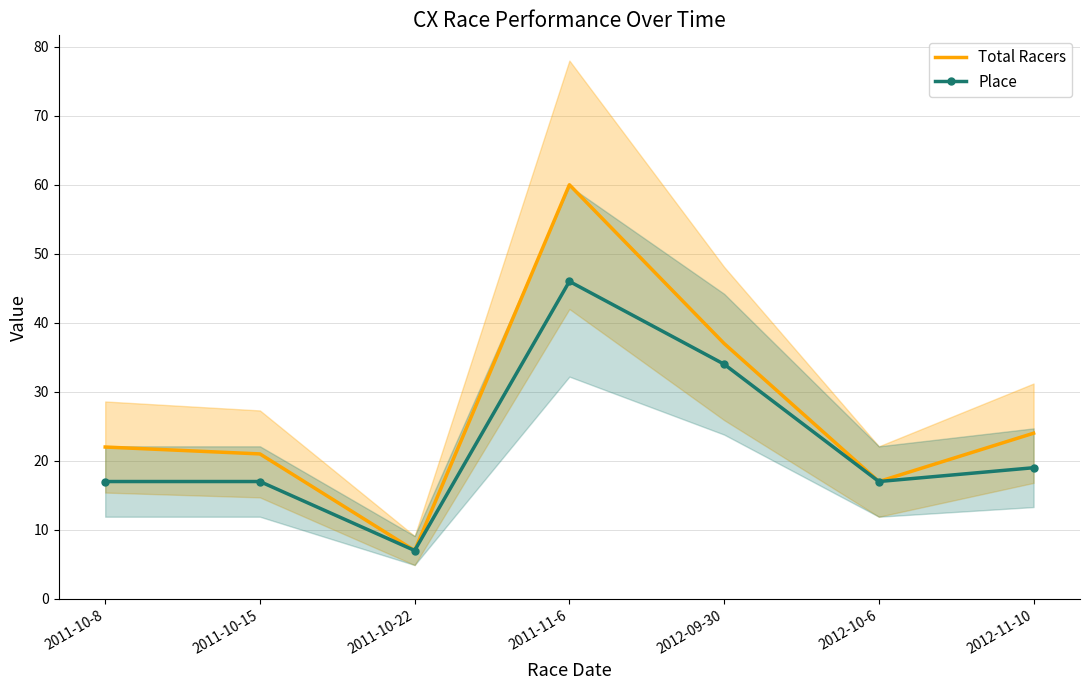

Rank the series at 2011-10-8 from lowest to highest value.

Place, Total Racers